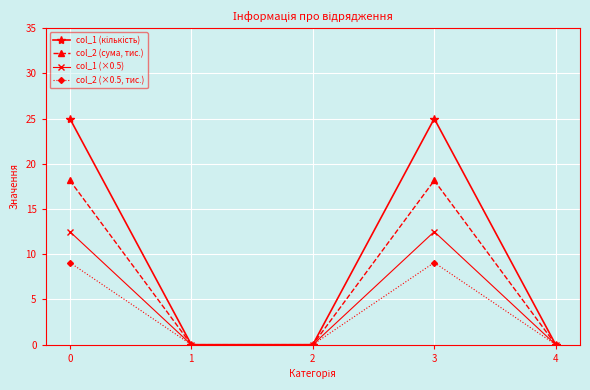

What is the value of the col_1 (×0.5) point at the 4th from the left?

12.5